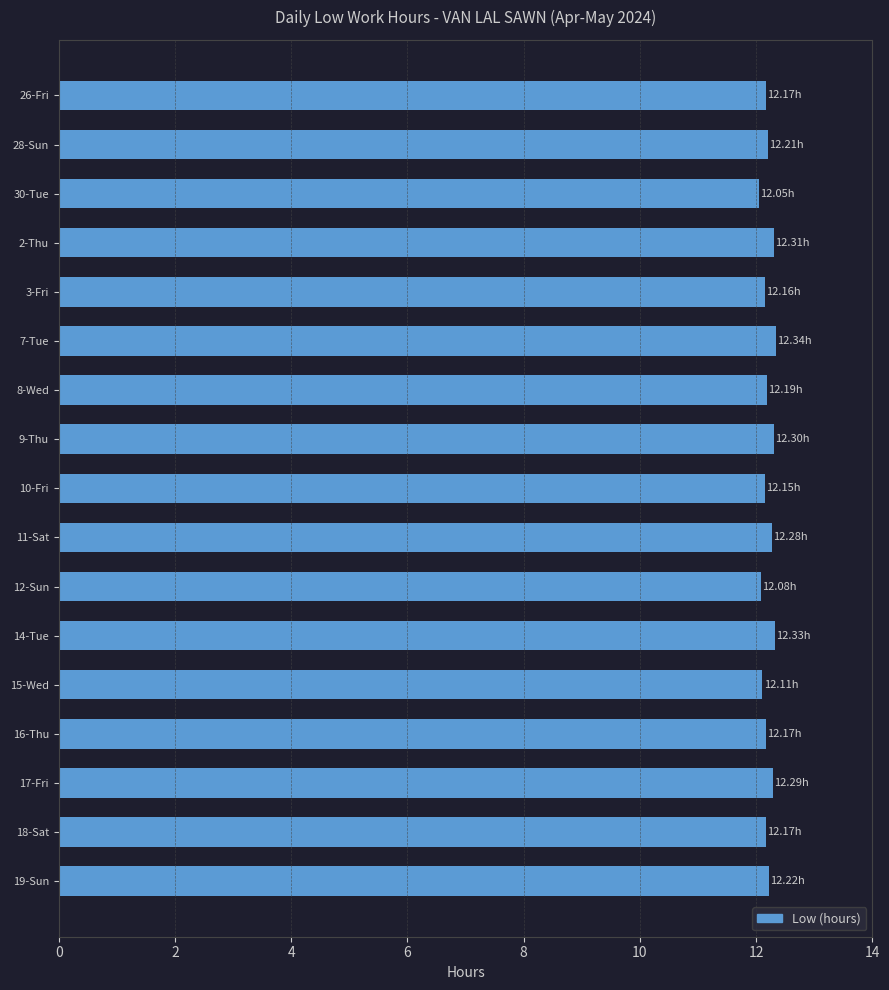

What is the ratio of the value at 15-Wed to the value at 16-Thu?

1.0